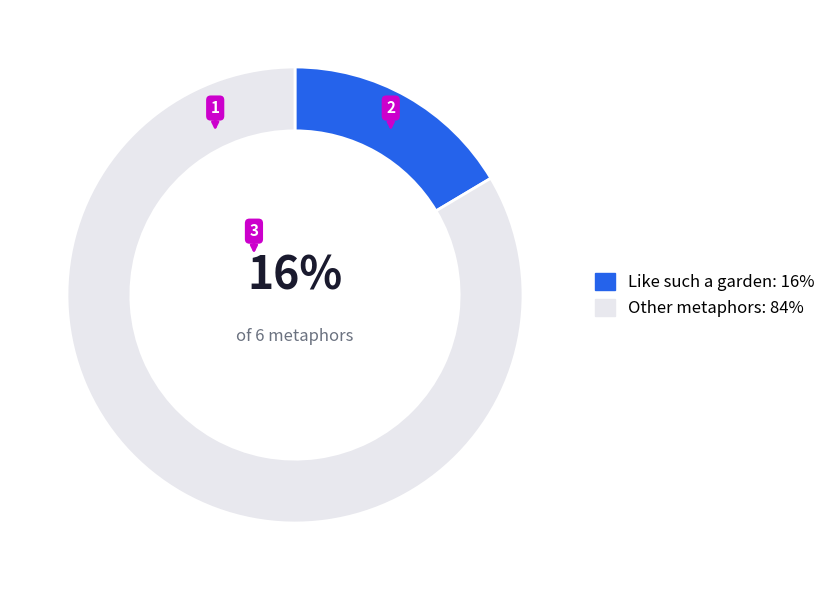

Between Like such a garden: 16% and Other metaphors: 84%, which is larger?

Other metaphors: 84%